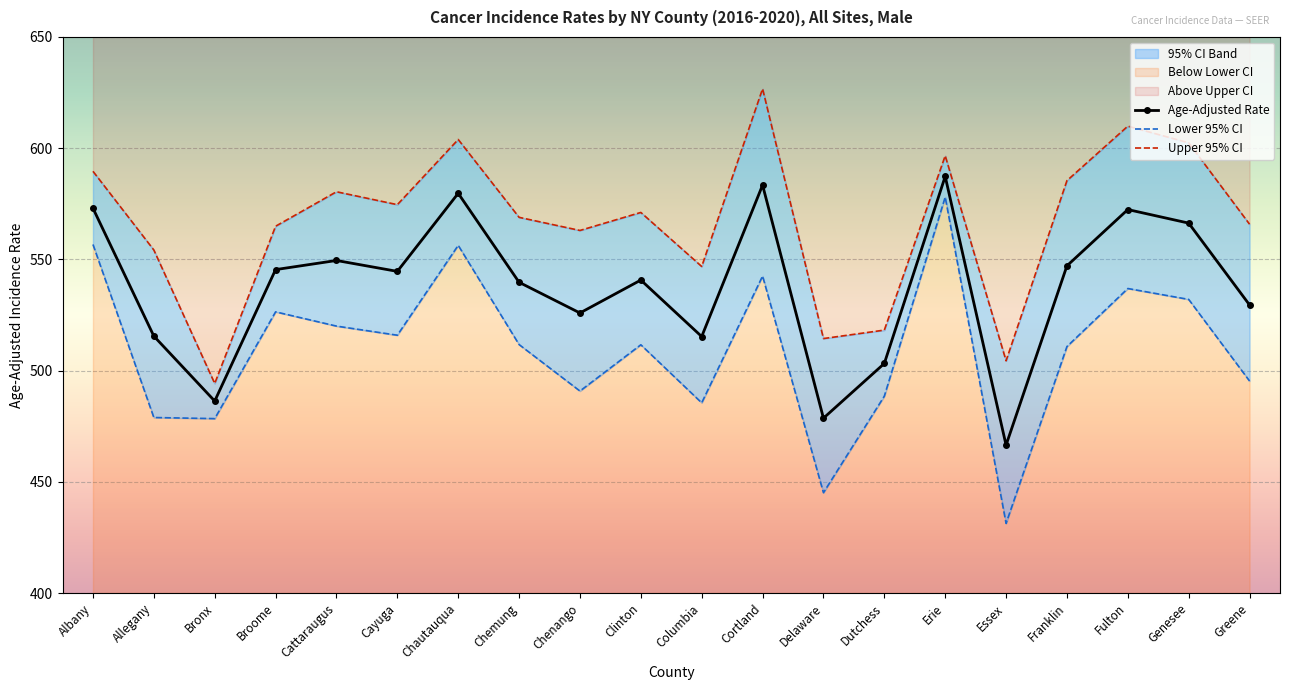

Reading left to right, list all the values displayed in this chart.

Age-Adjusted Rate: Albany=573.0	Allegany=515.5	Bronx=486.3	Broome=545.4	Cattaraugus=549.5	Cayuga=544.6	Chautauqua=579.7	Chemung=539.7	Chenango=525.9	Clinton=540.7	Columbia=515.3	Cortland=583.4	Delaware=478.6	Dutchess=503.2	Erie=587.3	Essex=466.5	Franklin=547.1	Fulton=572.4	Genesee=566.3	Greene=529.5
Lower 95% CI: Albany=556.7	Allegany=478.9	Bronx=478.4	Broome=526.4	Cattaraugus=520.0	Cayuga=515.9	Chautauqua=556.3	Chemung=511.7	Chenango=490.8	Clinton=511.6	Columbia=485.5	Cortland=542.5	Delaware=445.1	Dutchess=488.5	Erie=578.0	Essex=431.3	Franklin=510.8	Fulton=536.9	Genesee=532.0	Greene=495.3
Upper 95% CI: Albany=589.6	Allegany=554.2	Bronx=494.2	Broome=564.9	Cattaraugus=580.4	Cayuga=574.6	Chautauqua=603.9	Chemung=568.9	Chenango=563.0	Clinton=571.1	Columbia=546.8	Cortland=626.7	Delaware=514.4	Dutchess=518.2	Erie=596.6	Essex=504.4	Franklin=585.4	Fulton=609.9	Genesee=602.4	Greene=565.8